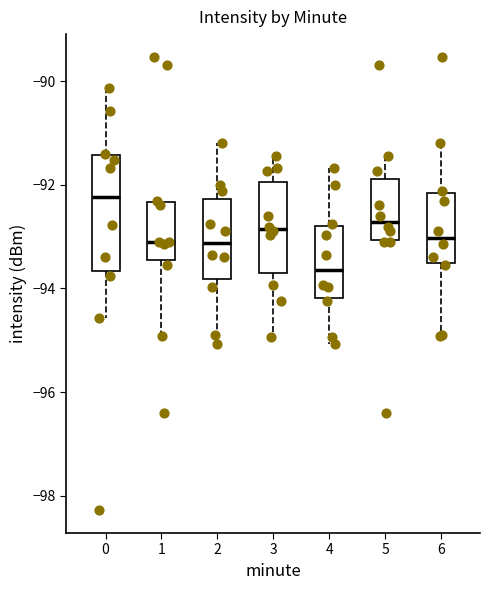

Reading left to right, transcribe this box plot: for each box, give where its median line is, the range the box spans, and where its two whiskers end, as read against the y-axis. The values are not printed on the chart, so give them approximately, as read against the axis.

0: median -92.2, box -93.6 to -91.4, whiskers -94.6 to -90.2
1: median -93.2, box -93.4 to -92.4, whiskers -95.0 to -92.4
2: median -93.2, box -93.8 to -92.2, whiskers -95.0 to -91.2
3: median -92.8, box -93.6 to -92.0, whiskers -95.0 to -91.4
4: median -93.6, box -94.2 to -92.8, whiskers -95.0 to -91.6
5: median -92.8, box -93.0 to -91.8, whiskers -93.2 to -91.4
6: median -93.0, box -93.6 to -92.2, whiskers -95.0 to -91.2